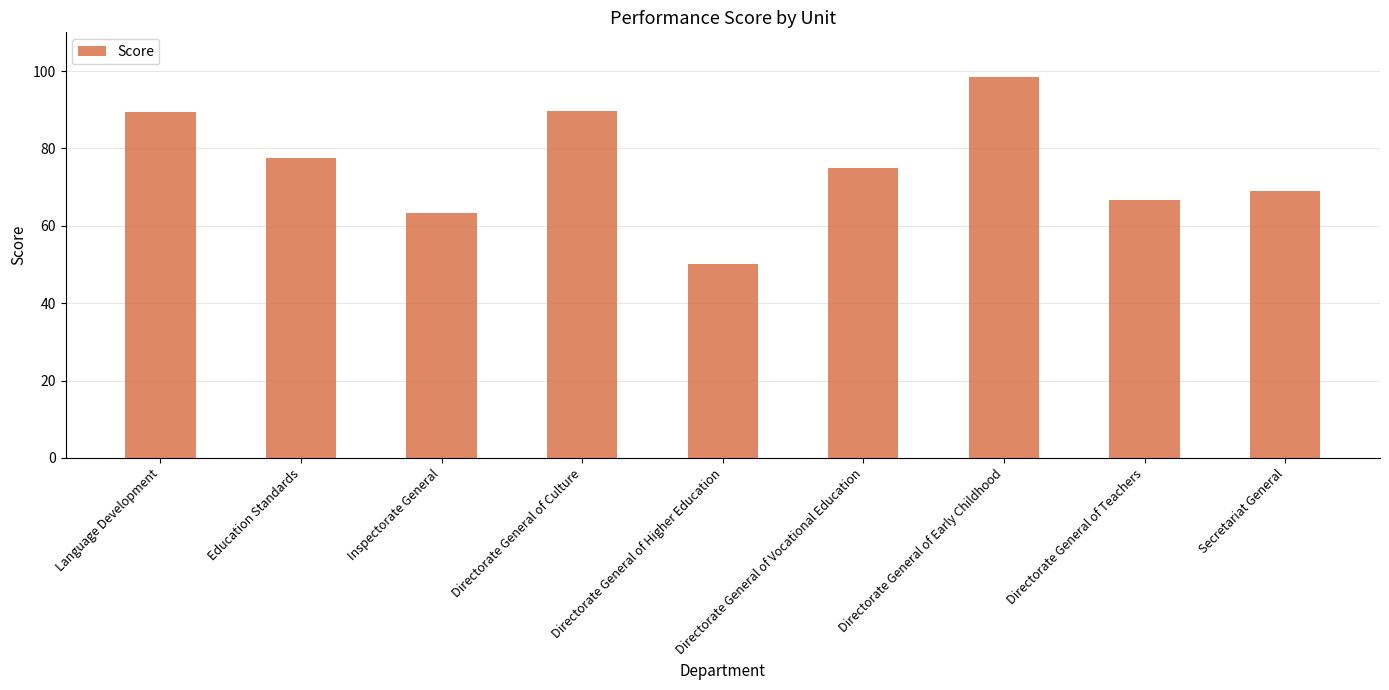

Is it true that the value at Language Development is 89.5?

True